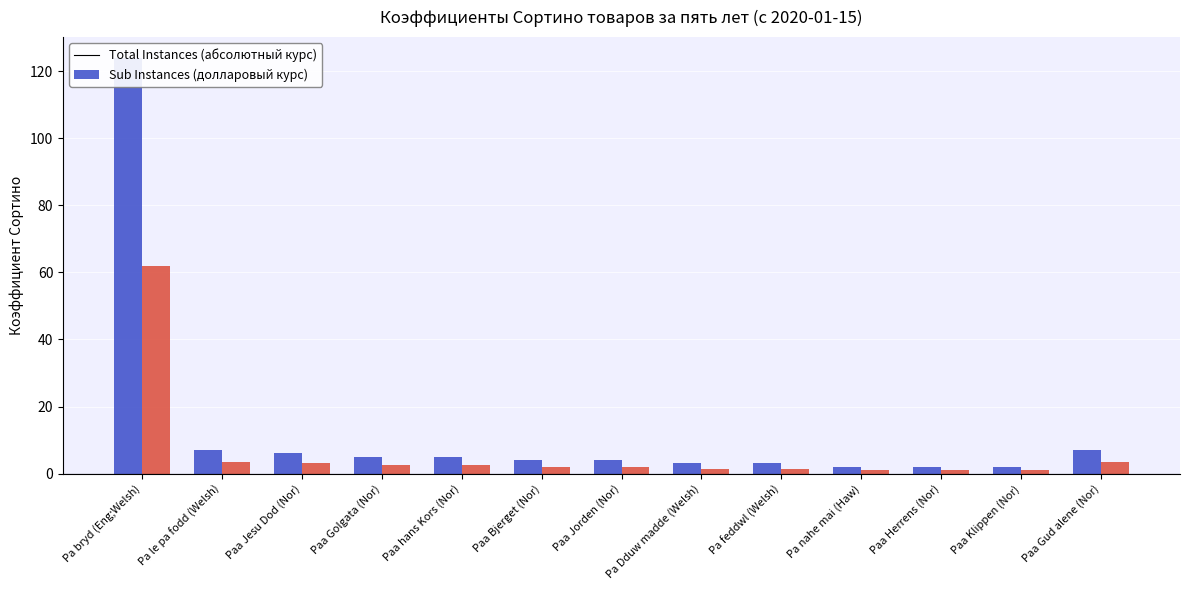

Reading right to left, extract all data points from this chart.

Total Instances (абсолютный): Paa Gud alene (Nor)=7.0	Paa Klippen (Nor)=2.0	Paa Herrens (Nor)=2.0	Pa nahe mai (Haw)=2.0	Pa feddwl (Welsh)=3.0	Pa Dduw madde (Welsh)=3.0	Paa Jorden (Nor)=4.0	Paa Bjerget (Nor)=4.0	Paa hans Kors (Nor)=5.0	Paa Golgata (Nor)=5.0	Paa Jesu Dod (Nor)=6.0	Pa le pa fodd (Welsh)=7.0	Pa bryd (Eng;Welsh)=124.0
Sub Instances (долларовый): Paa Gud alene (Nor)=3.5	Paa Klippen (Nor)=1.0	Paa Herrens (Nor)=1.0	Pa nahe mai (Haw)=1.0	Pa feddwl (Welsh)=1.5	Pa Dduw madde (Welsh)=1.5	Paa Jorden (Nor)=2.0	Paa Bjerget (Nor)=2.0	Paa hans Kors (Nor)=2.5	Paa Golgata (Nor)=2.5	Paa Jesu Dod (Nor)=3.0	Pa le pa fodd (Welsh)=3.5	Pa bryd (Eng;Welsh)=62.0